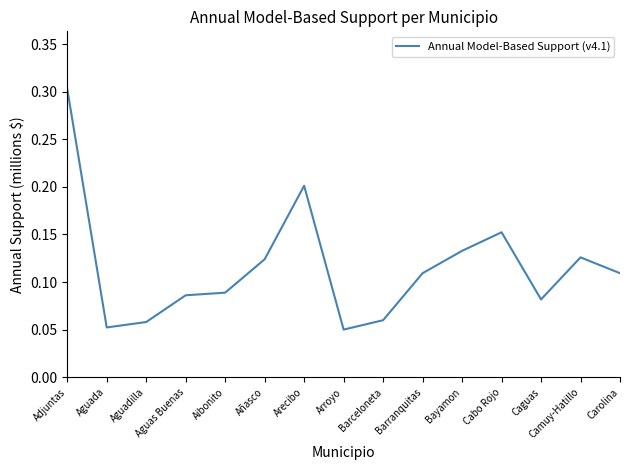

What is the sum of the values at Camuy-Hatillo and Adjuntas?

0.4